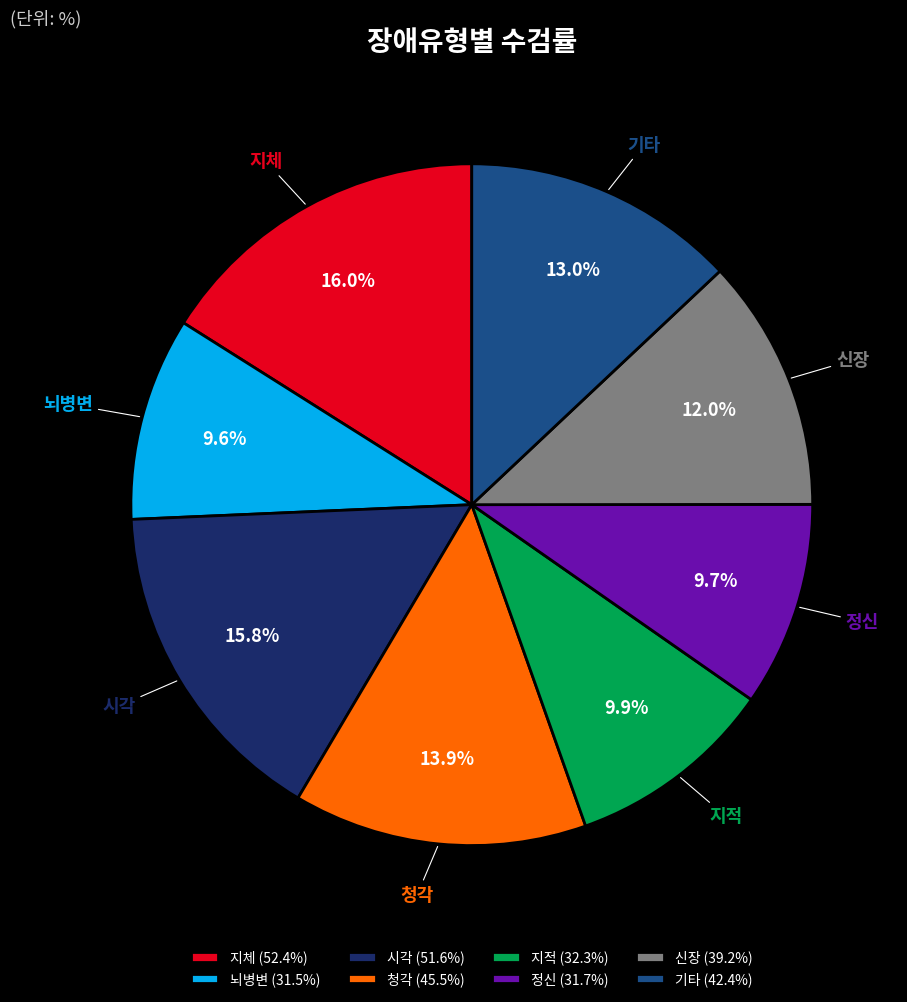

What percentage is NOT represented by 신장?

88.0%